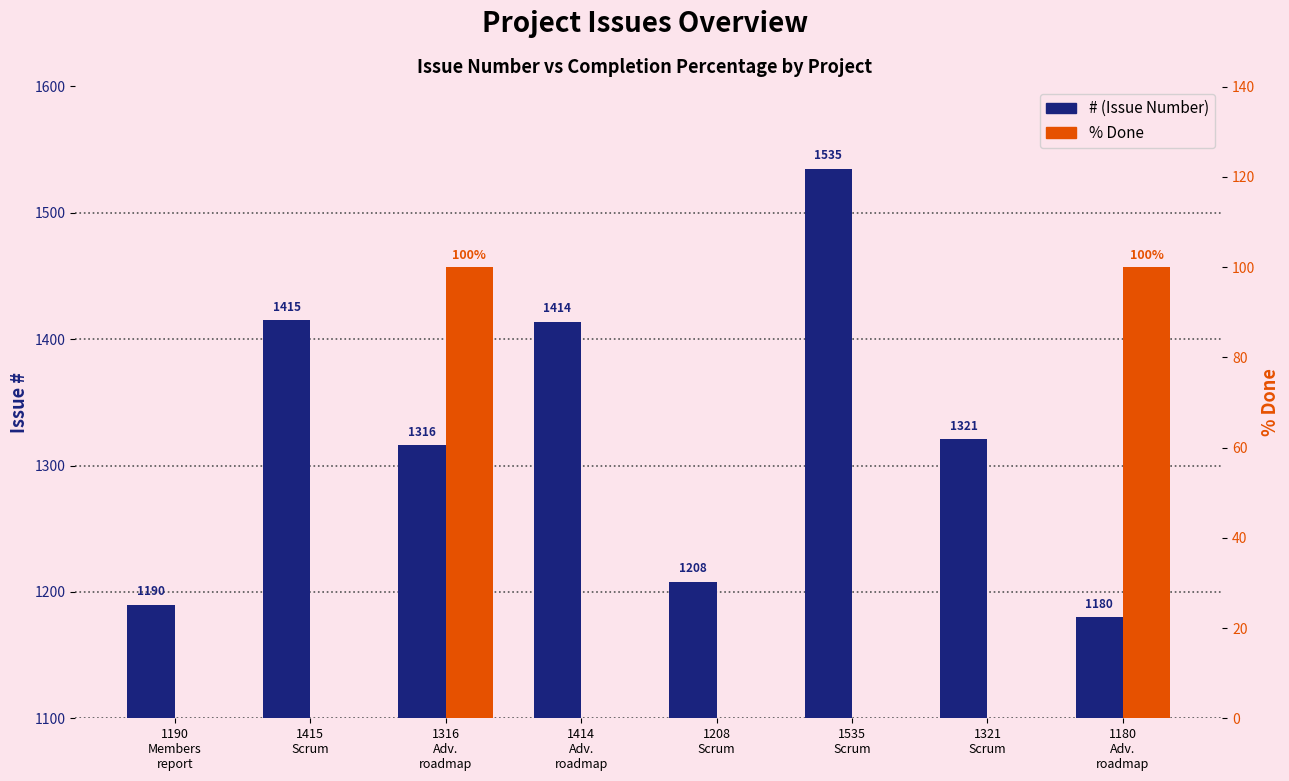

What is the sum of the # values at 1414
Adv.
roadmap and 1208
Scrum?

2622